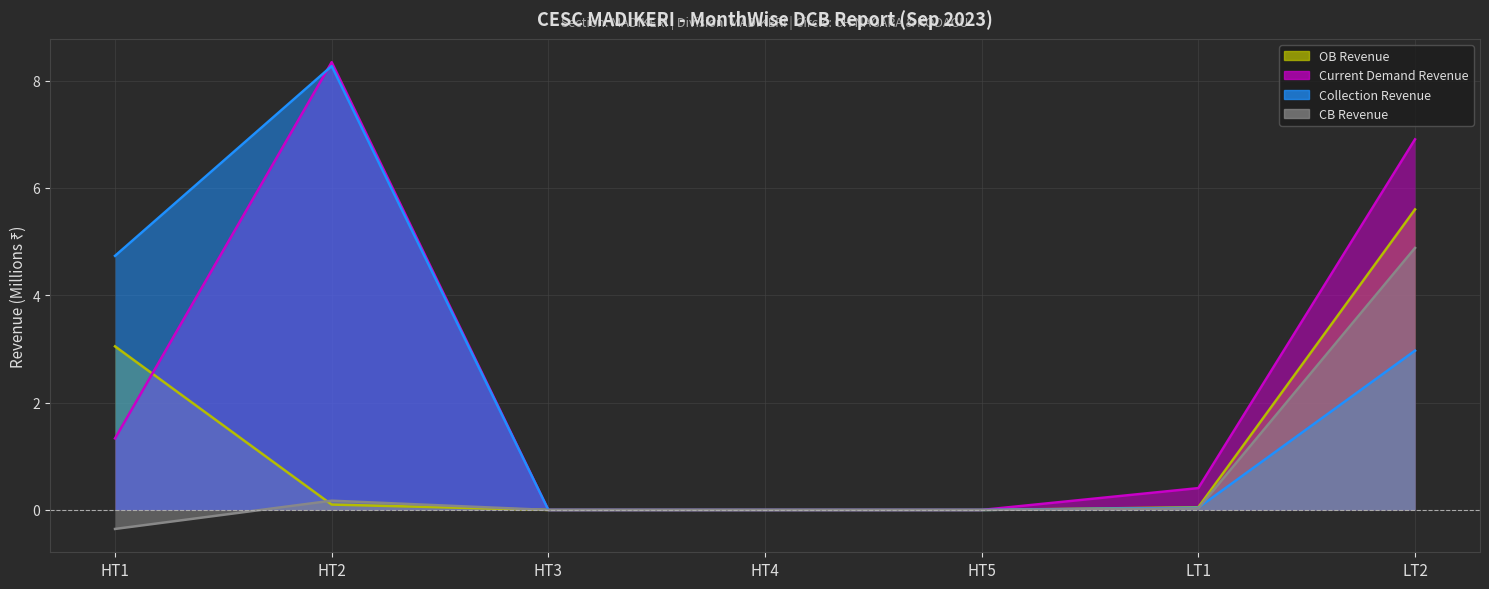

Between HT2 and LT1, which series saw the biggest shift?

Collection Revenue